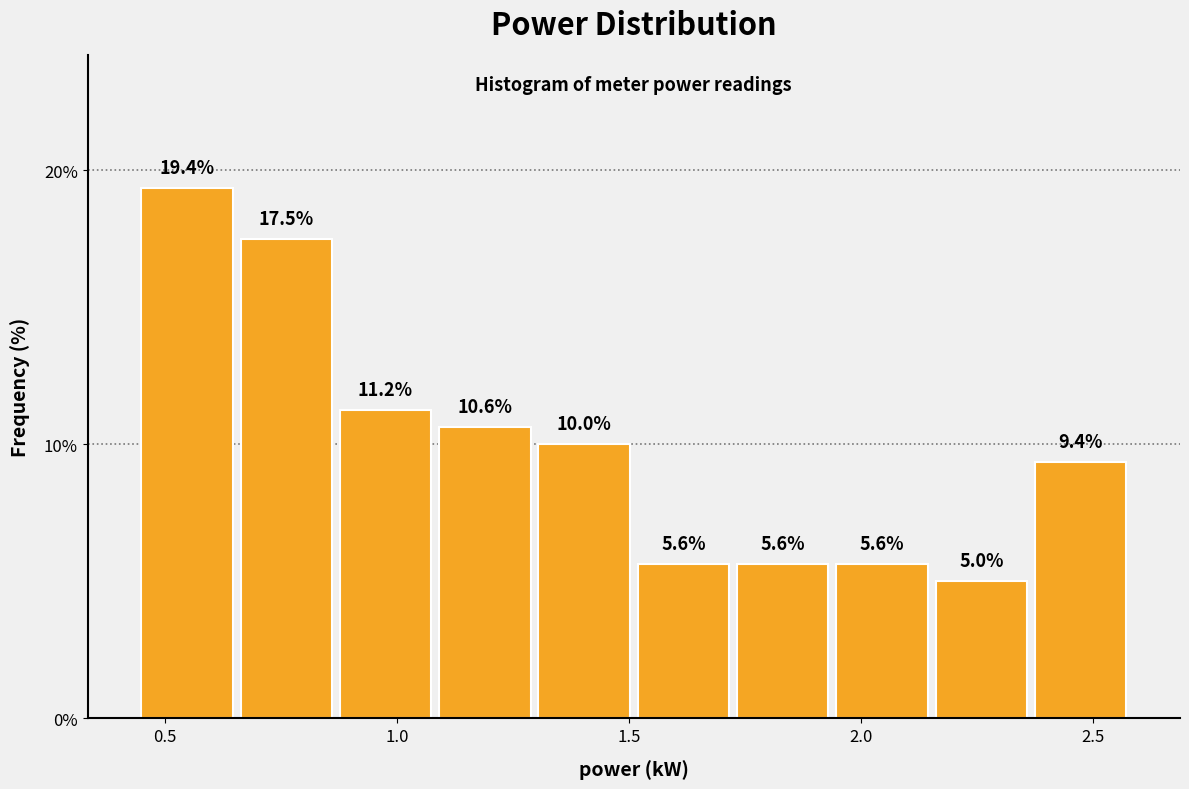

Which range on the x-axis has the tallest bar?

0.45 to 0.65